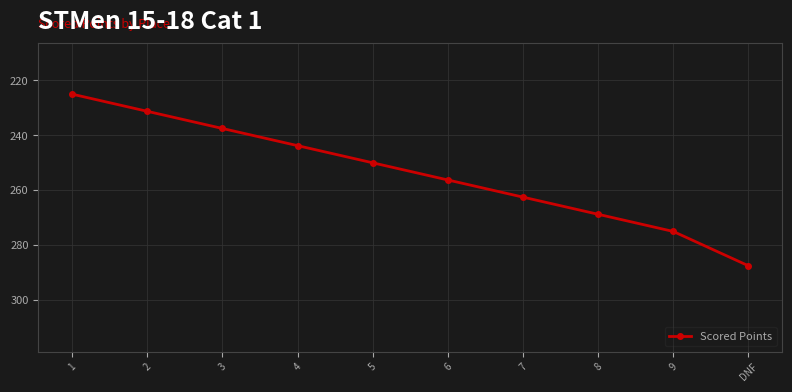

What position from the left is 4?

4